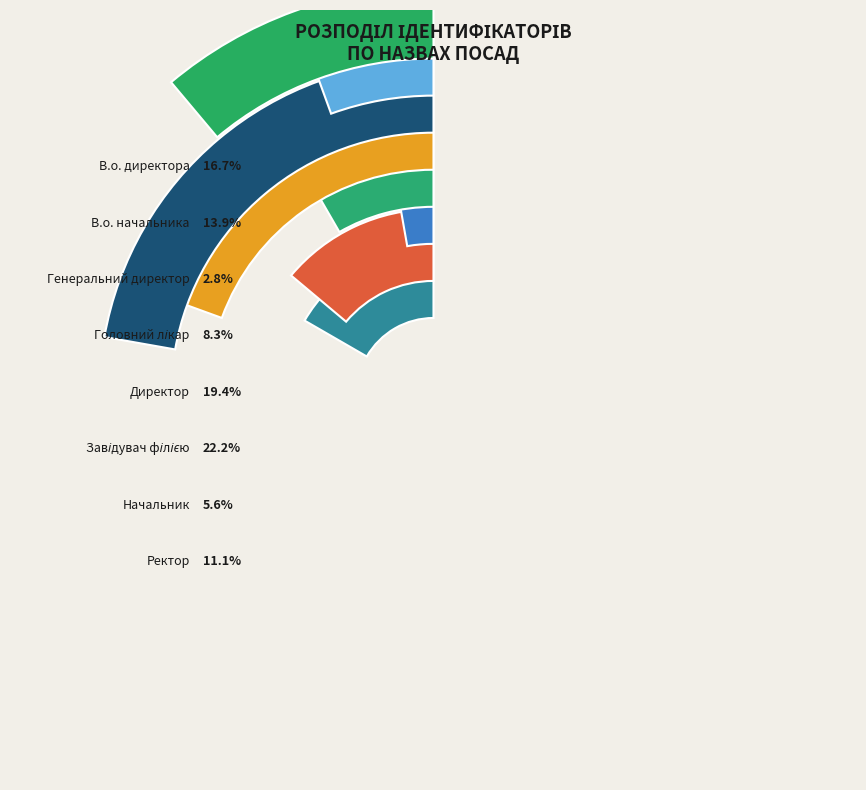

To the nearest percent, what percentage of the pie is В.о. начальника?

14%